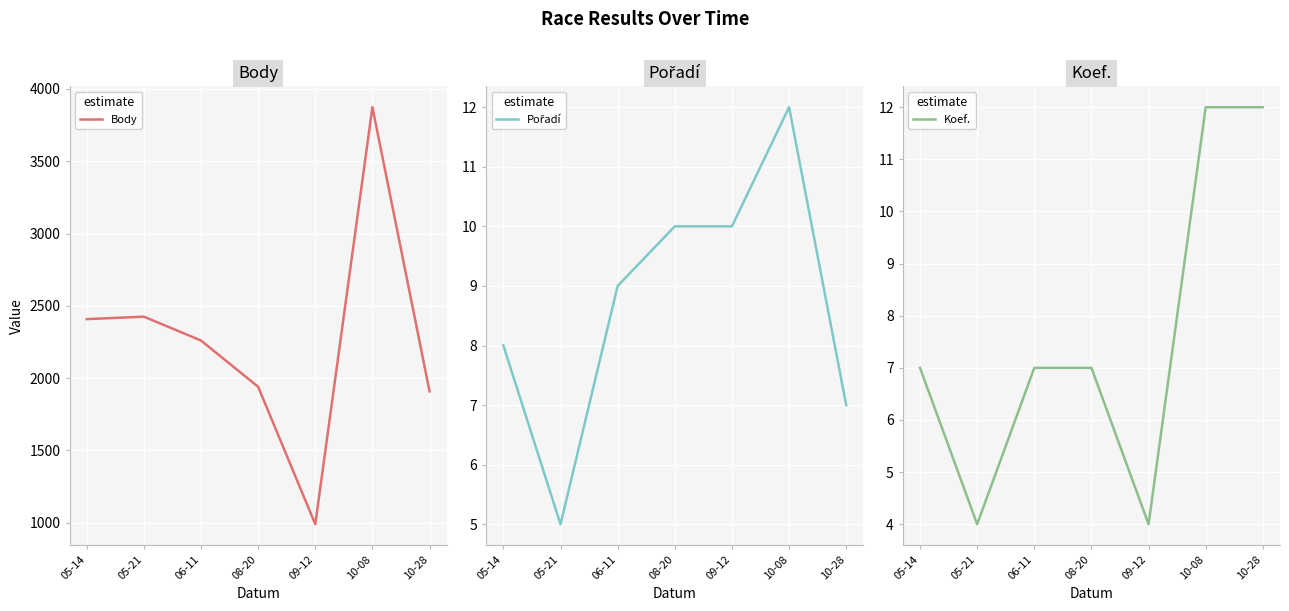

What position from the right is 06-11?

5